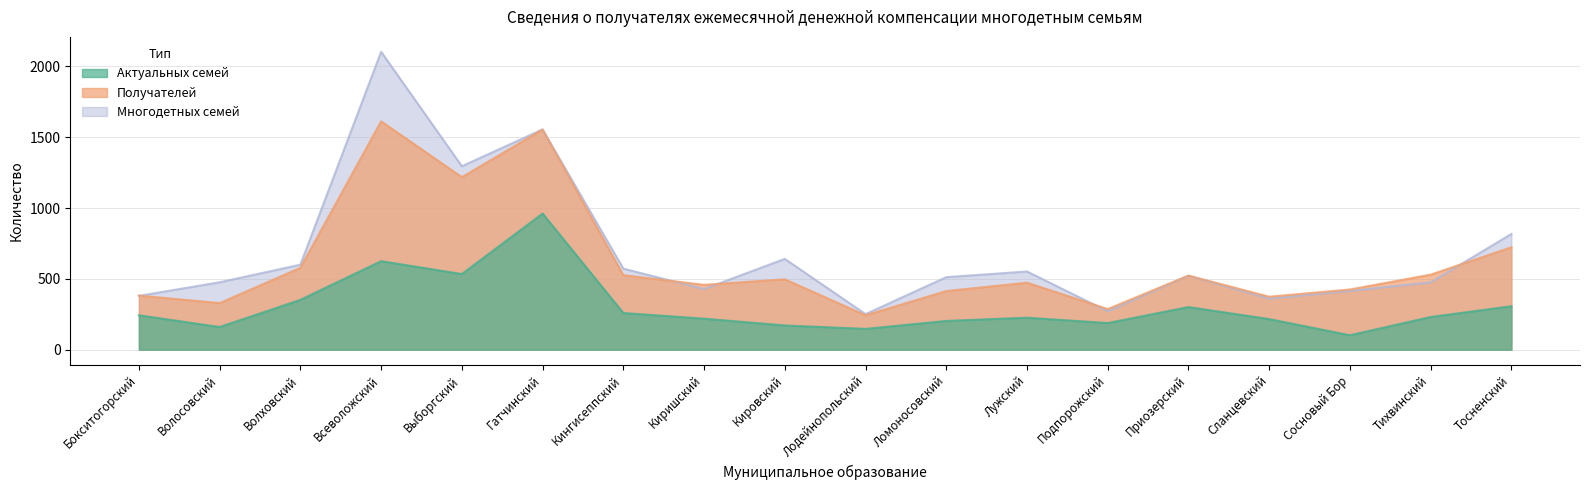

How many values in the Многодетных семей series exceed 522?

8